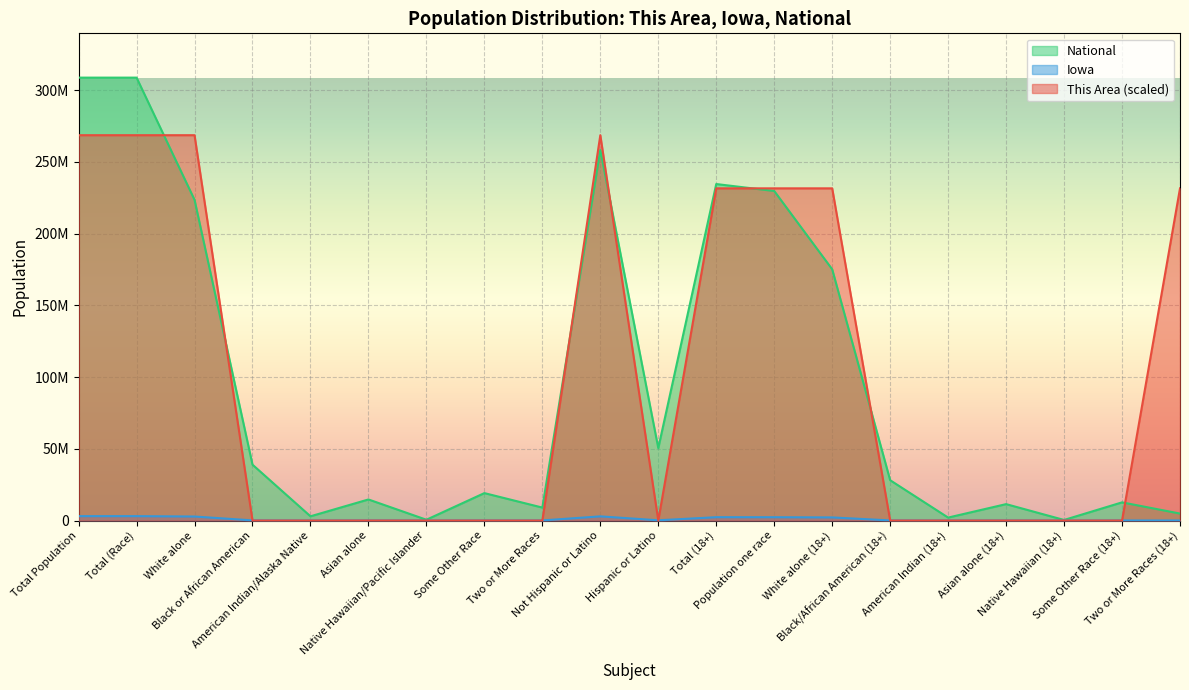

Read the National value at Asian alone (18+).

11422616.0